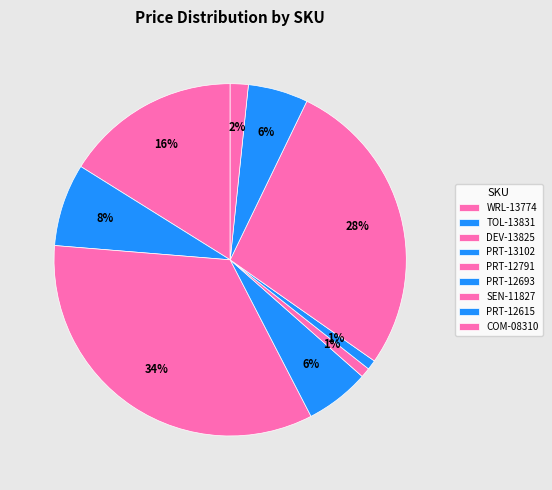

What is the ratio of the value at WRL-13774 to the value at PRT-13102?

2.7